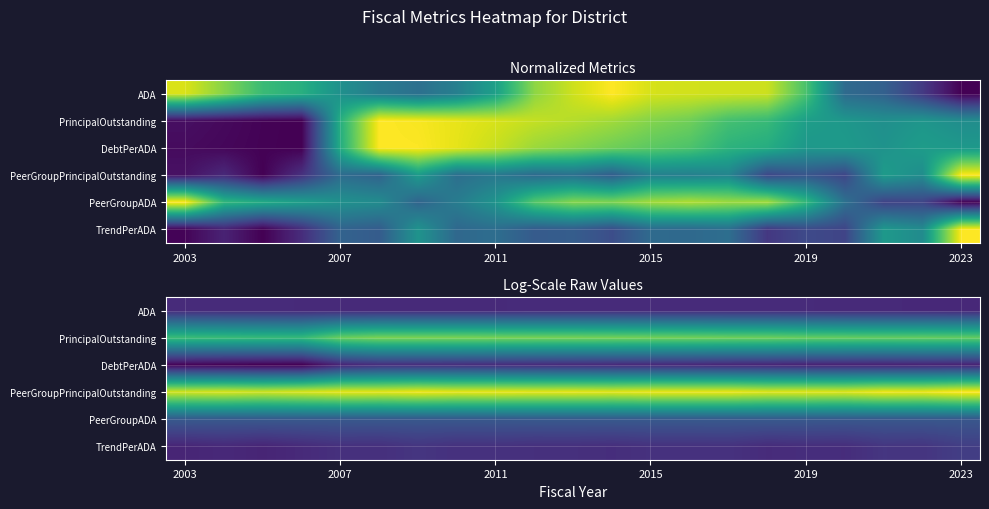

How many data points does each series have?

21